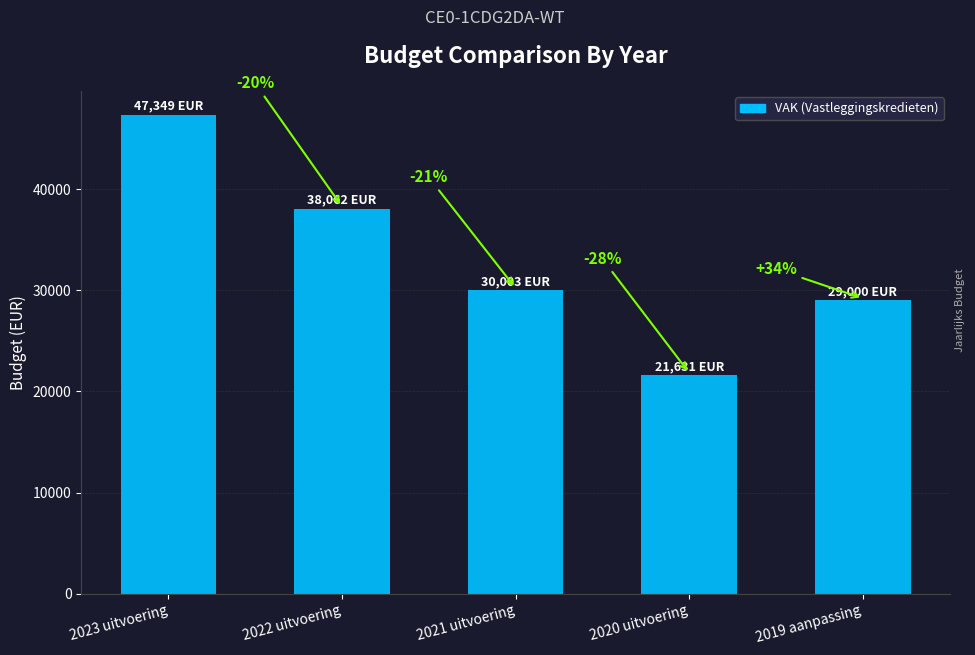

Does the chart contain stacked bars?

No